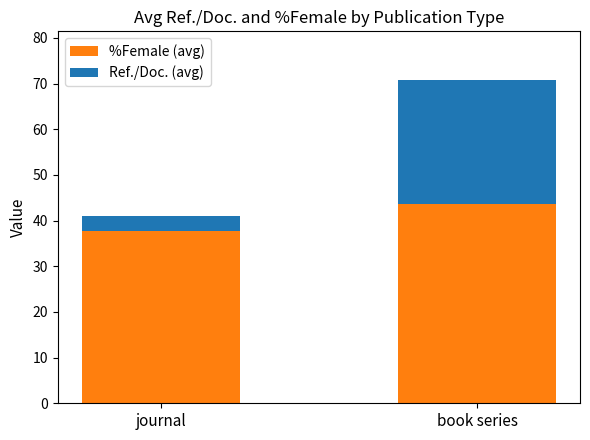

At which category is the sum across all series the highest?

book series